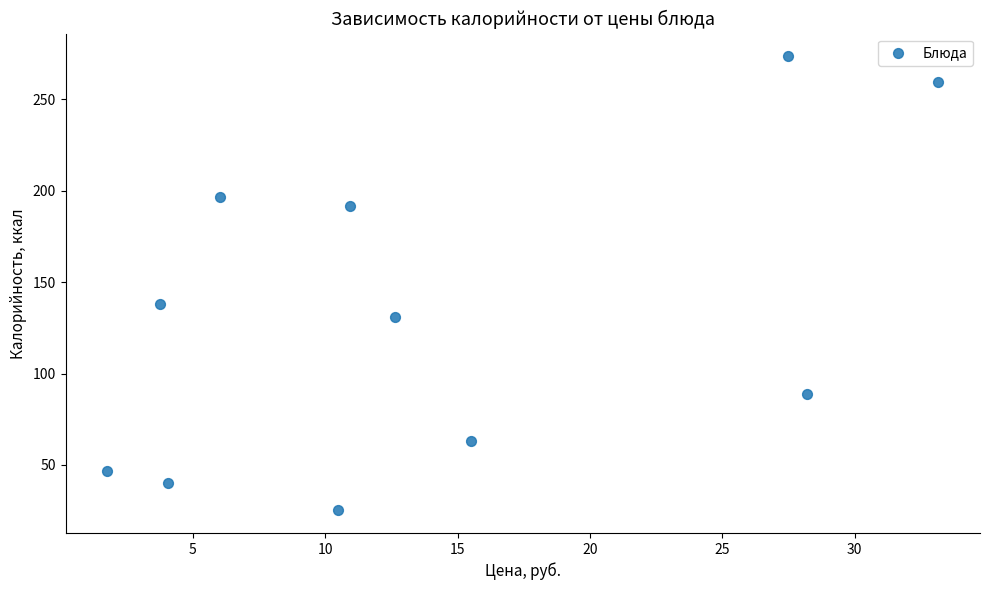

What Y value in the scatter plot is closest to 149?

137.9